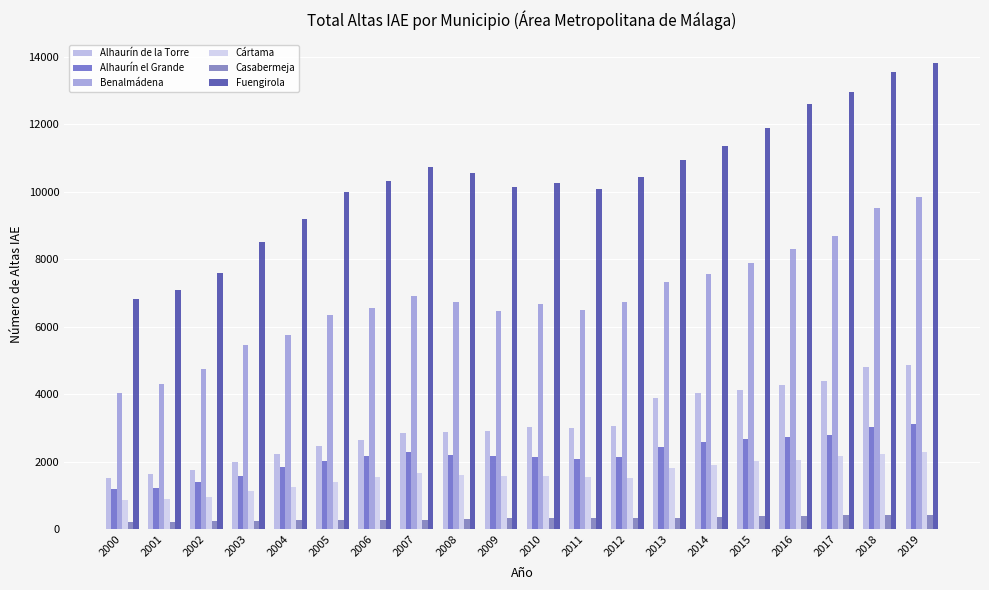

Which category has the lowest value across all series?

2000